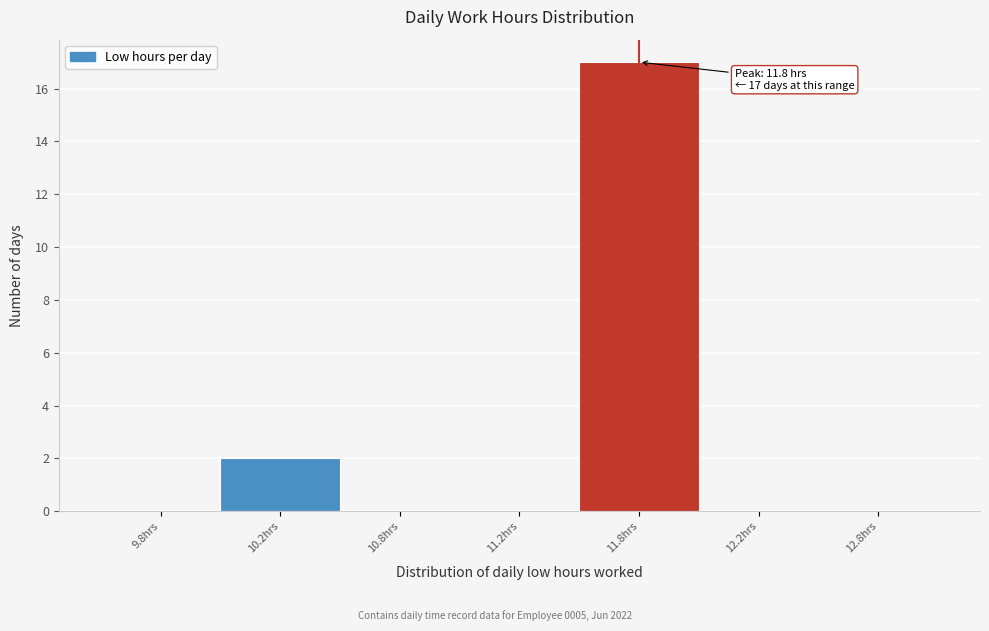

Reading left to right, what are all the values shown in this chart?

9.8hrs=0	10.2hrs=2	10.8hrs=0	11.2hrs=0	11.8hrs=17	12.2hrs=0	12.8hrs=0